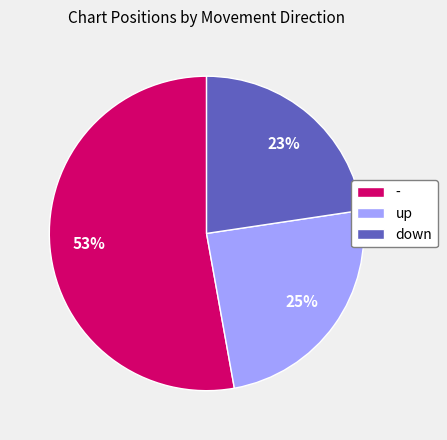

How many slices are in this pie chart?

3